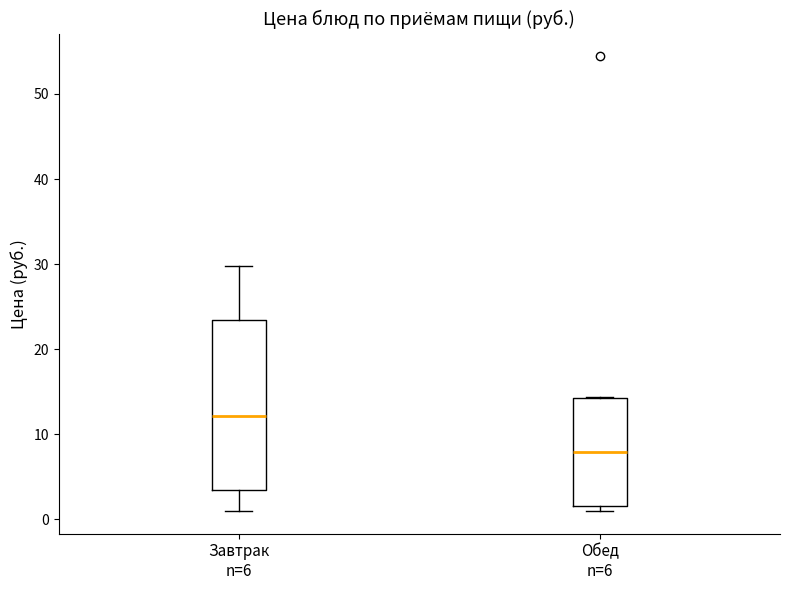

Reading left to right, transcribe this box plot: for each box, give where its median line is, the range the box spans, and where its two whiskers end, as read against the y-axis. The values are not printed on the chart, so give them approximately, as read against the axis.

Завтрак n=6: median 12, box 3 to 23, whiskers 1 to 30
Обед n=6: median 8, box 2 to 14, whiskers 1 to 14